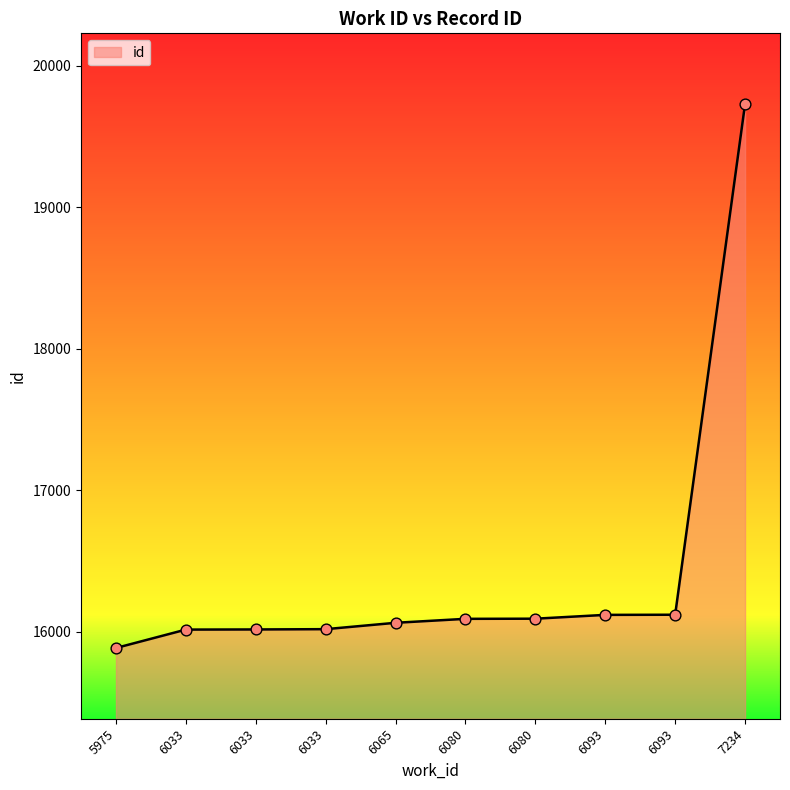

Between 6033 and 6033, which is larger?

6033